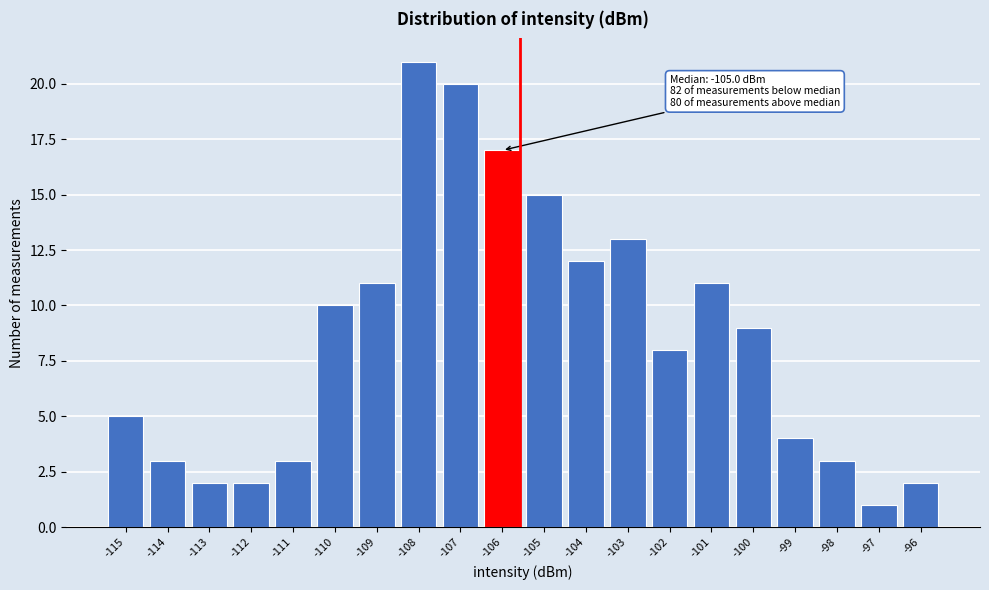

Reading left to right, extract all data points from this chart.

-115=5	-114=3	-113=2	-112=2	-111=3	-110=10	-109=11	-108=21	-107=20	-106=17	-105=15	-104=12	-103=13	-102=8	-101=11	-100=9	-99=4	-98=3	-97=1	-96=2